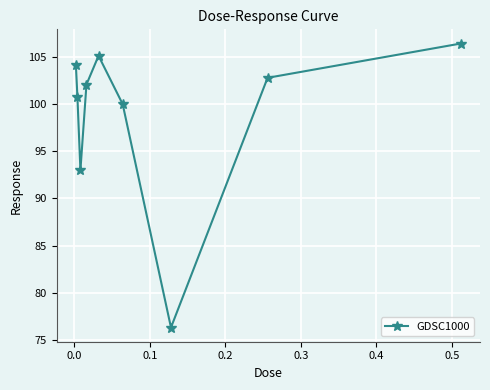

How many interior local valleys (lower than both neighbors) does the data have?

2